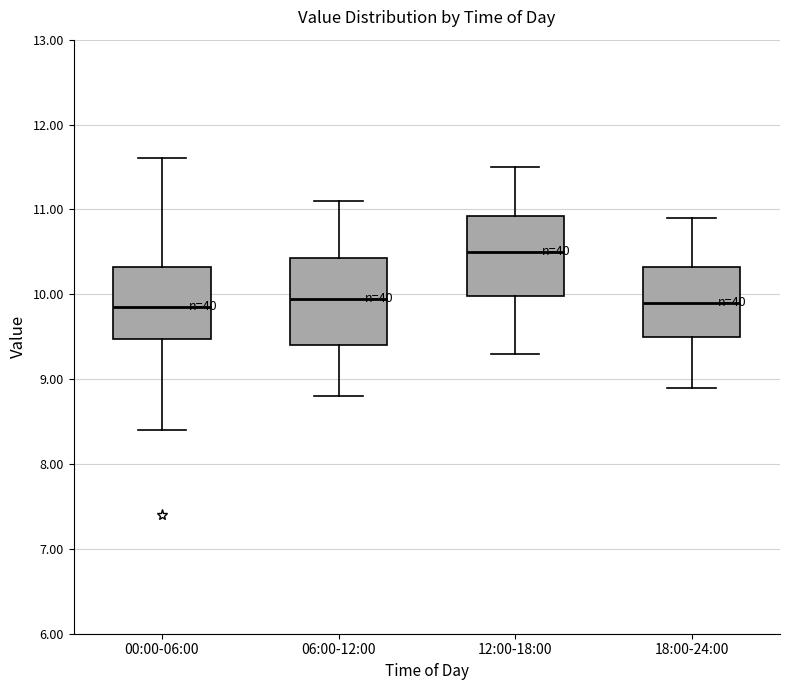

Reading left to right, transcribe this box plot: for each box, give where its median line is, the range the box spans, and where its two whiskers end, as read against the y-axis. The values are not printed on the chart, so give them approximately, as read against the axis.

00:00-06:00: median 9.9, box 9.5 to 10.3, whiskers 8.4 to 11.6
06:00-12:00: median 10.0, box 9.4 to 10.4, whiskers 8.8 to 11.1
12:00-18:00: median 10.5, box 10.0 to 10.9, whiskers 9.3 to 11.5
18:00-24:00: median 9.9, box 9.5 to 10.3, whiskers 8.9 to 10.9